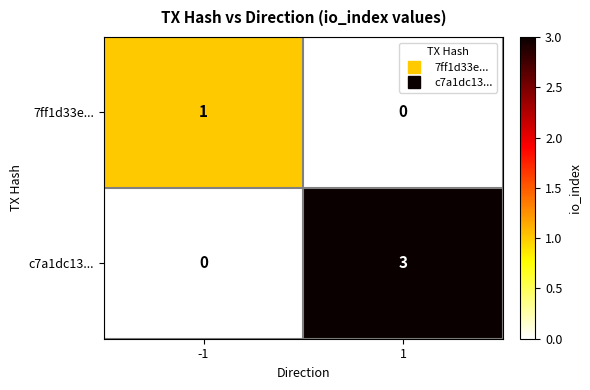

At which category is the sum across all series the highest?

1